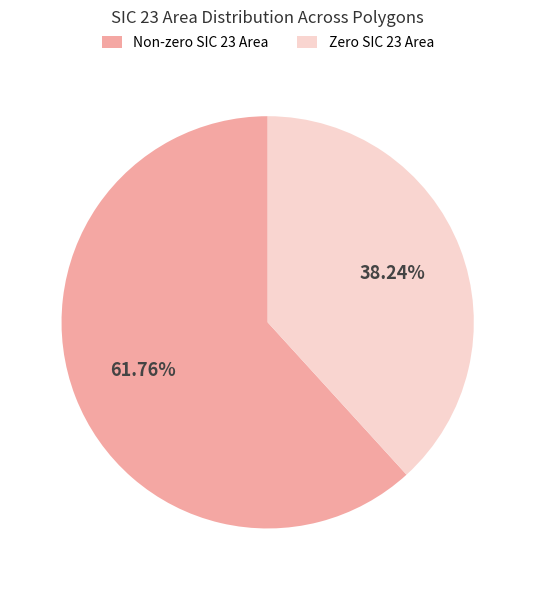

What is the smallest slice in the pie chart?

Zero SIC 23 Area